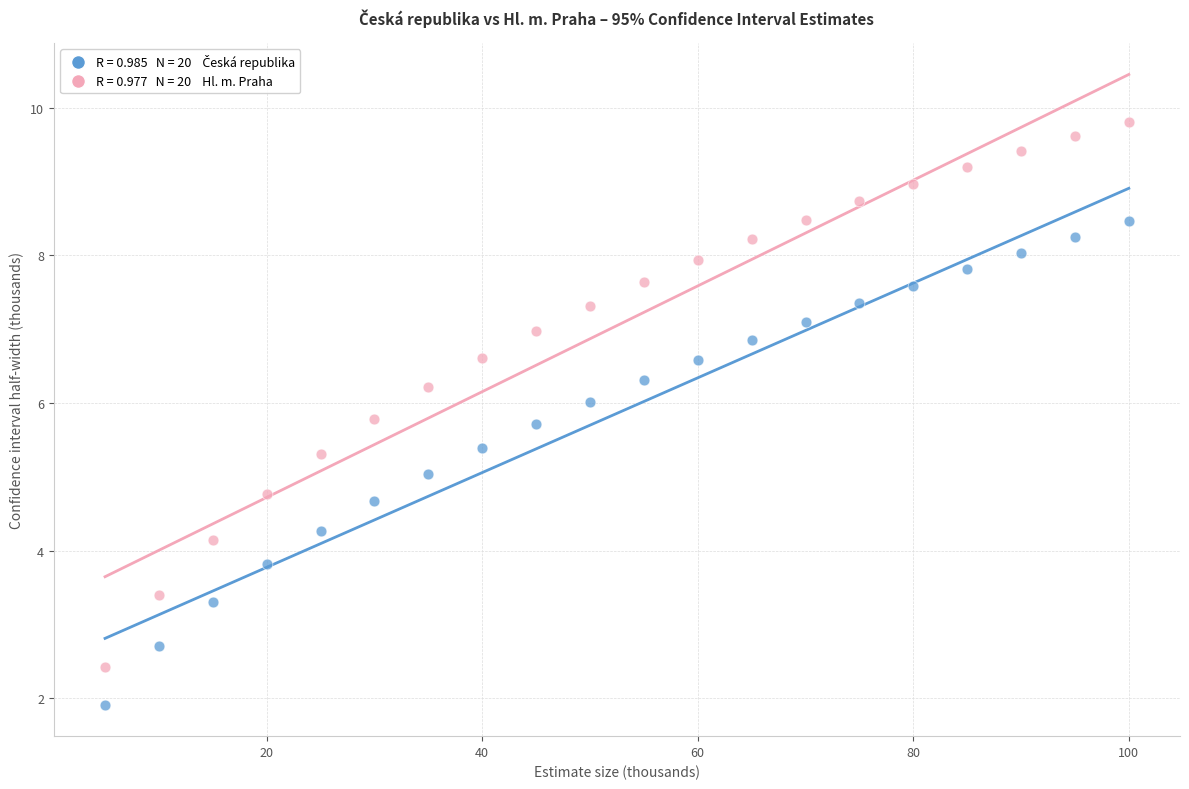

Across all data points, what is the range of Y values (max minus min)?

7.9